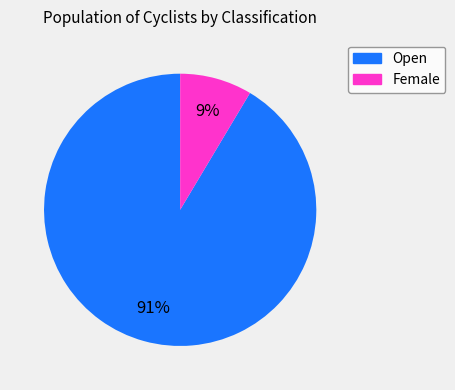

How many slices are in this pie chart?

2